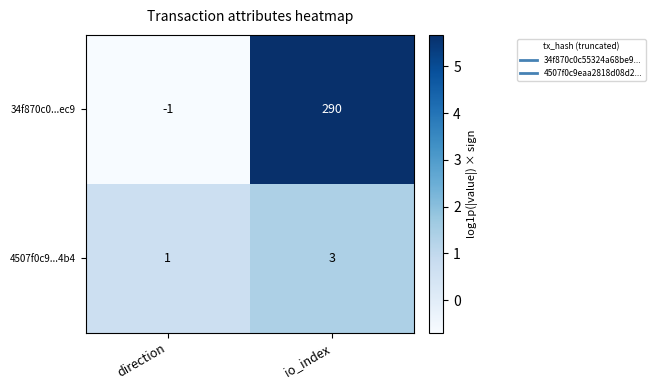

Reading right to left, extract all data points from this chart.

34f870c0...ec9: io_index=290	direction=-1
4507f0c9...4b4: io_index=3	direction=1